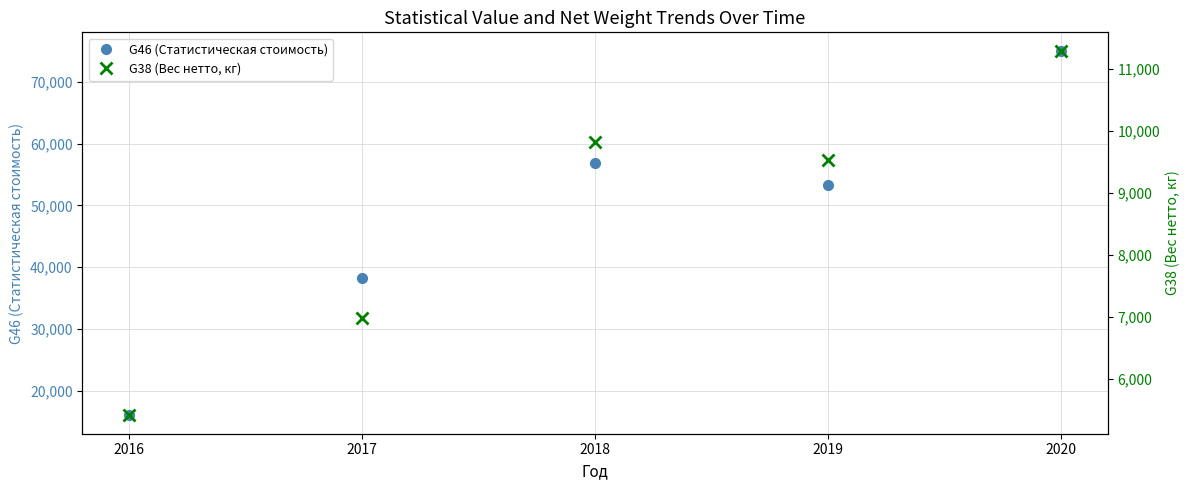

What is the value of the G38 (Вес нетто, кг) point at the 3rd from the left?

9828.2